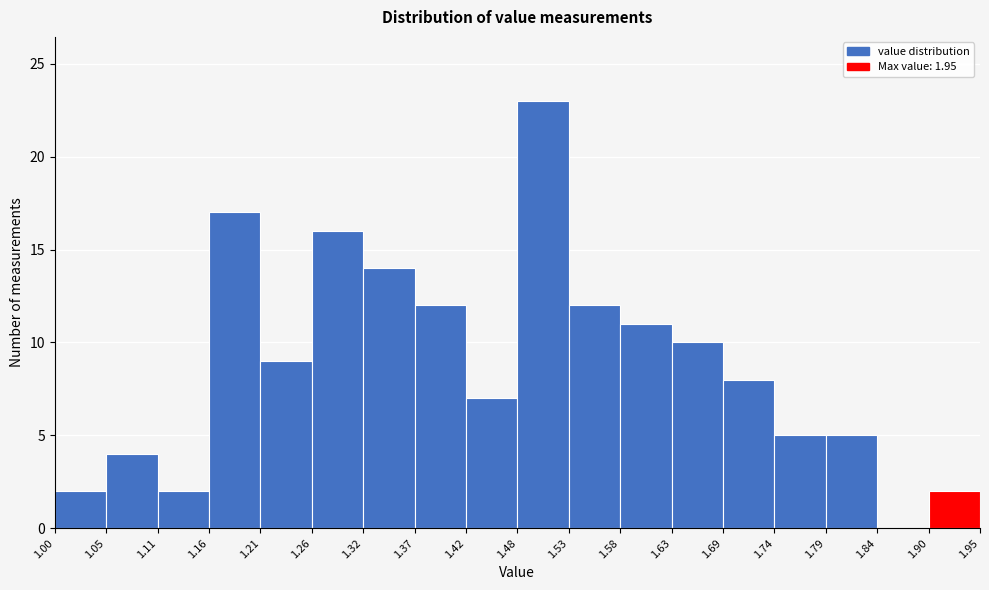

Over which range of the x-axis is the bar tallest?

1.48 to 1.53